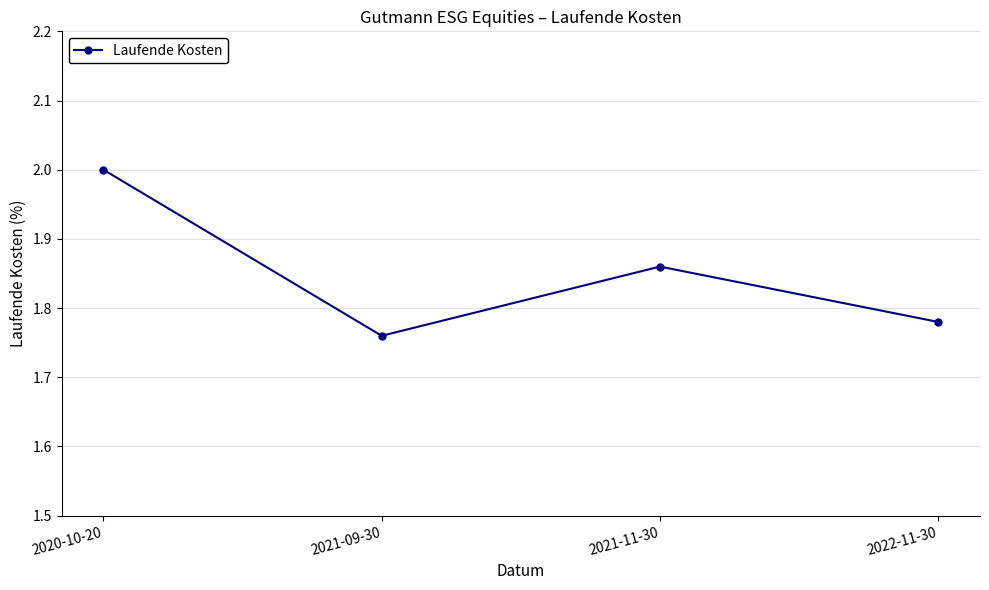

Where is the data nearest to the value 1?

2021-09-30